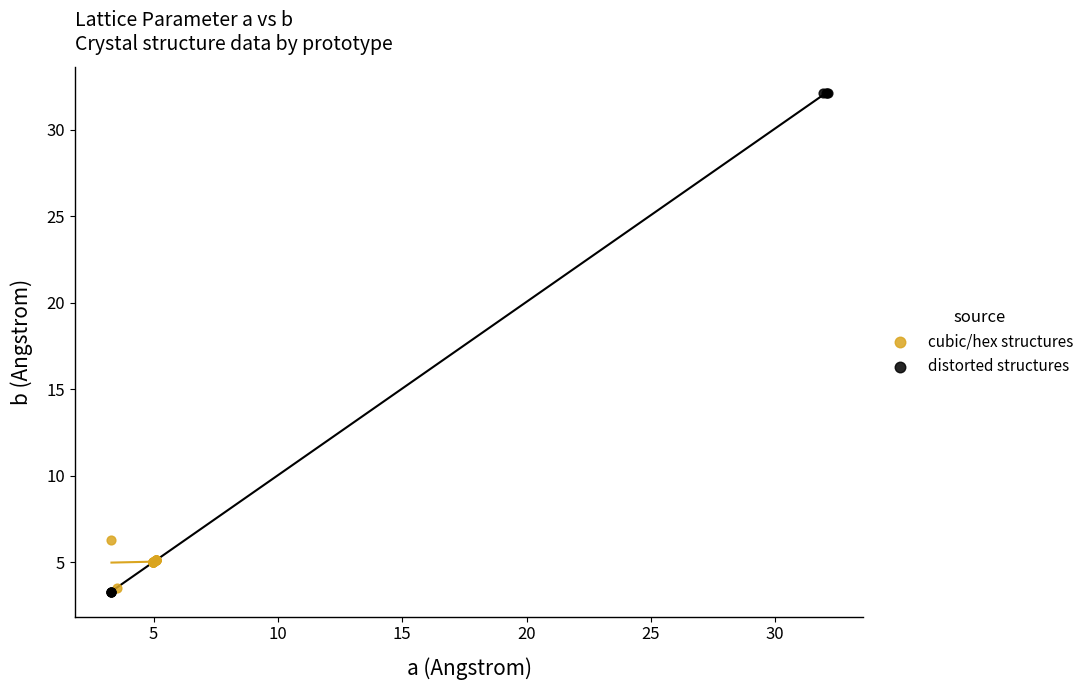

Which series contains the highest Y value?

distorted structures